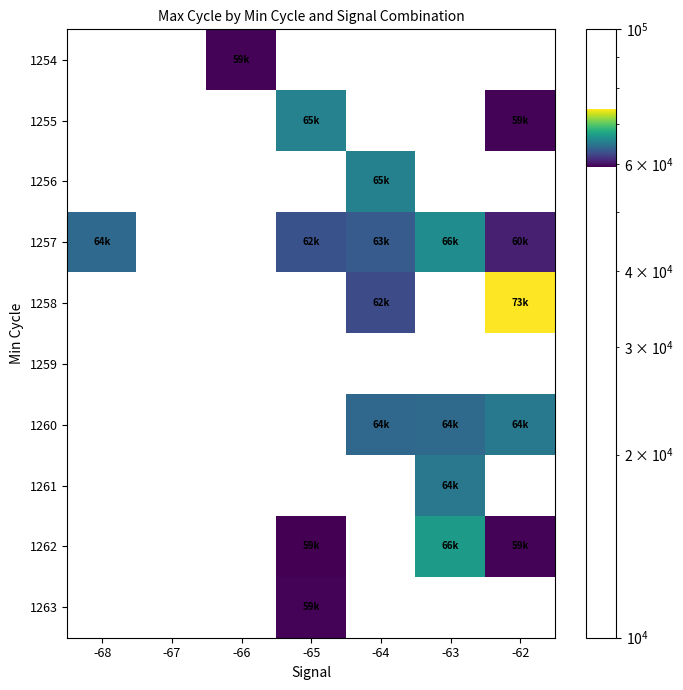

What is the total value across all series at -65?

247457.0